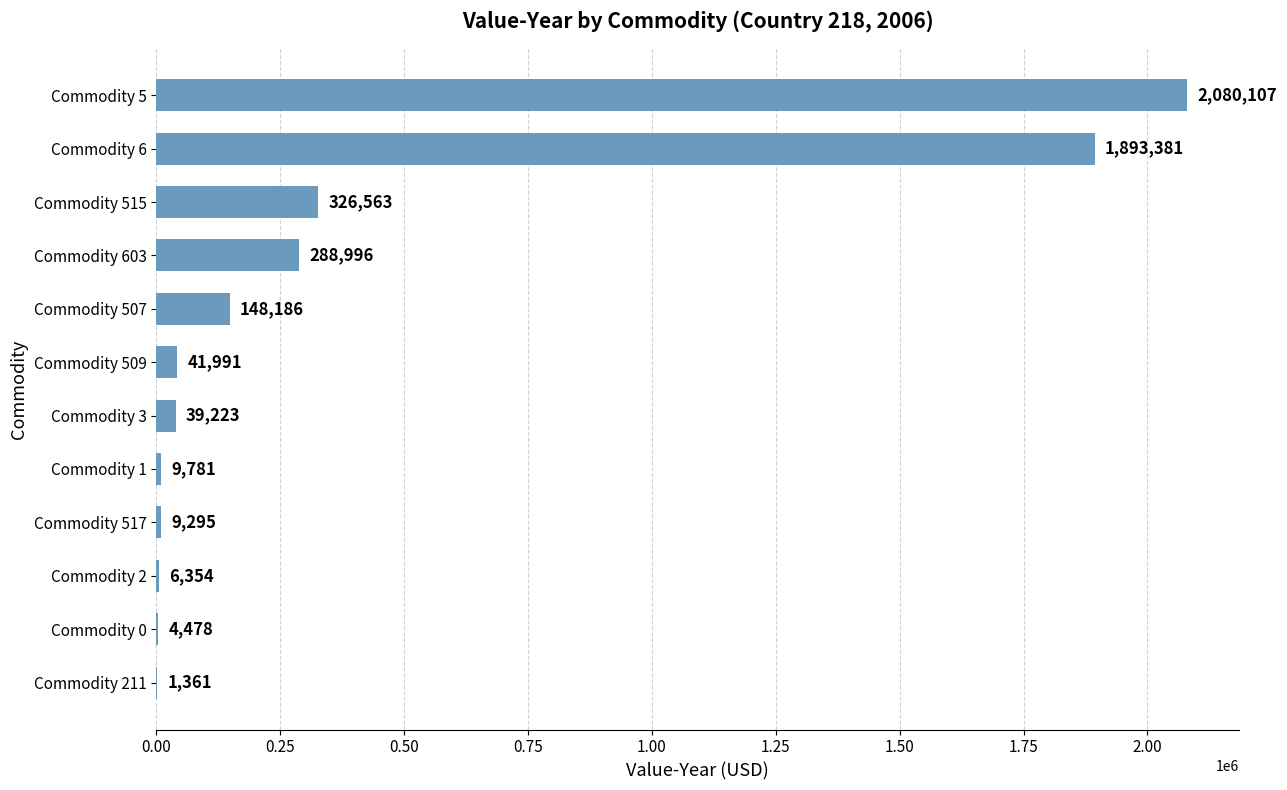

Are the bars horizontal?

Yes